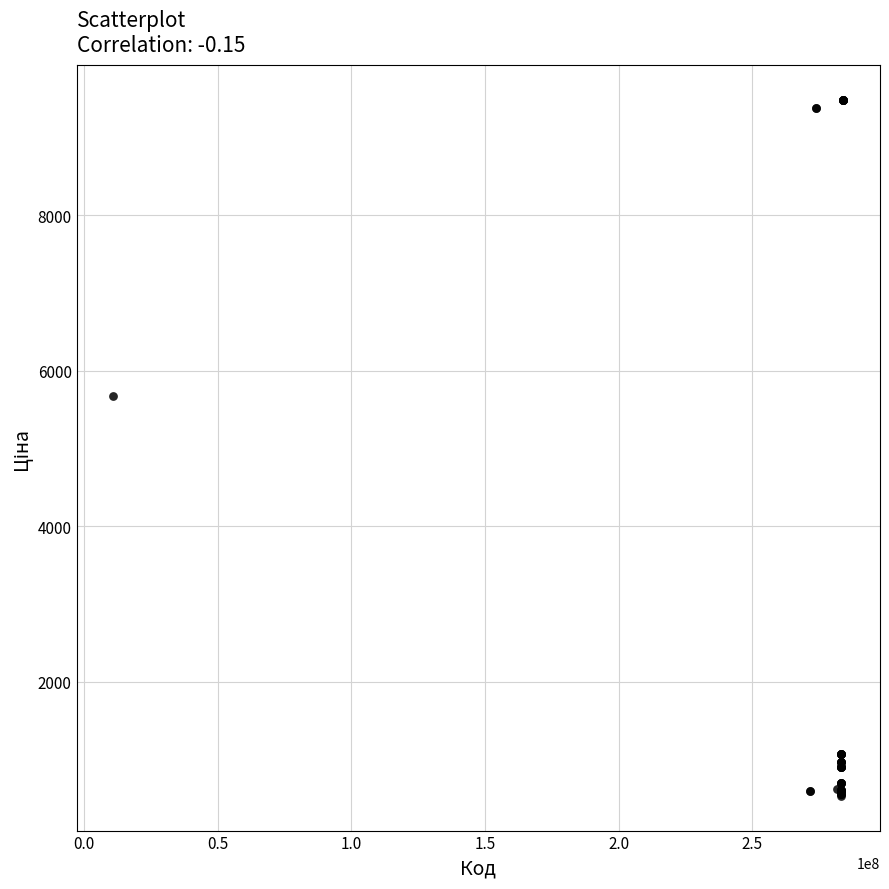

What Y value in the scatter plot is closest to 5005?

5673.8